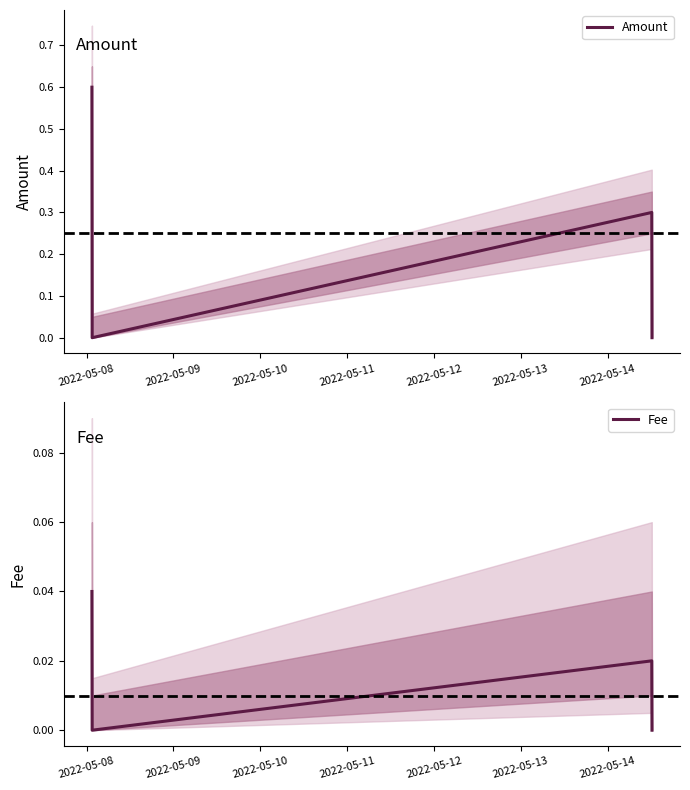

How many interior local peaks does the Amount series have?

1